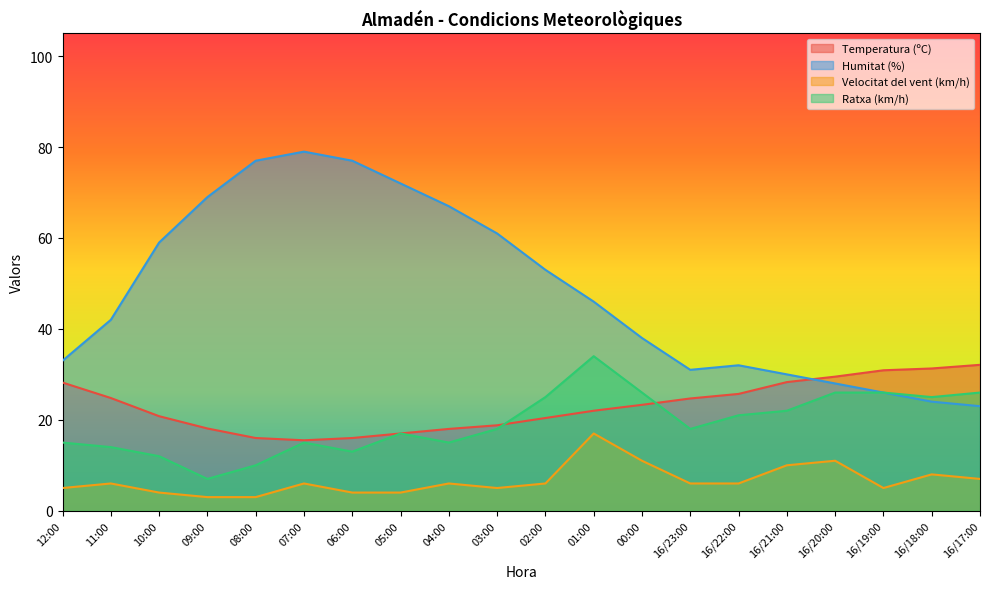

The Velocitat del vent (km/h) series shows 4.0 at 05:00. True or false?

True